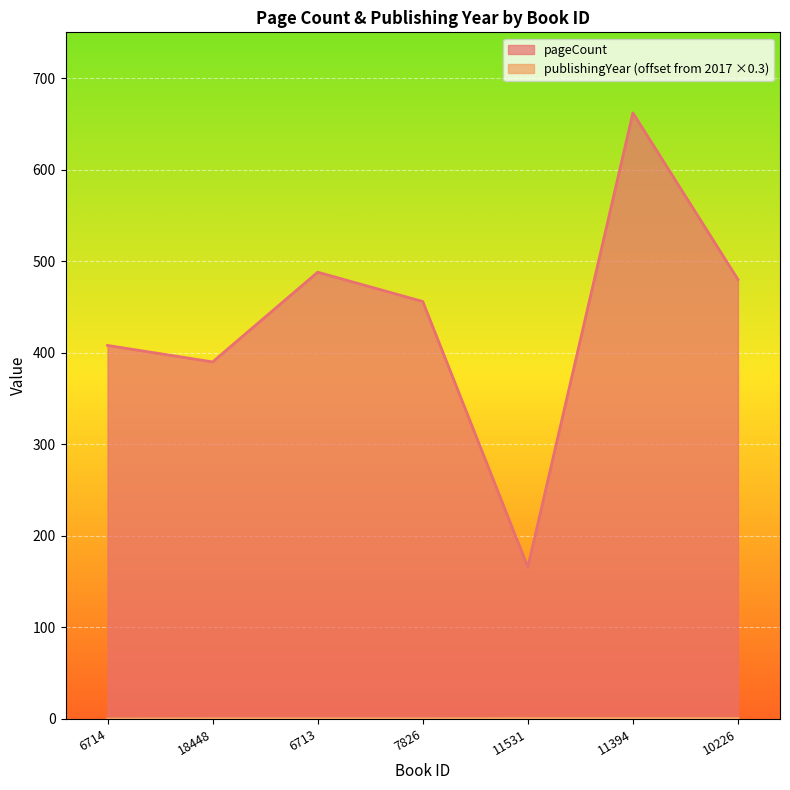

The publishingYear series shows 0.3 at 18448. True or false?

True